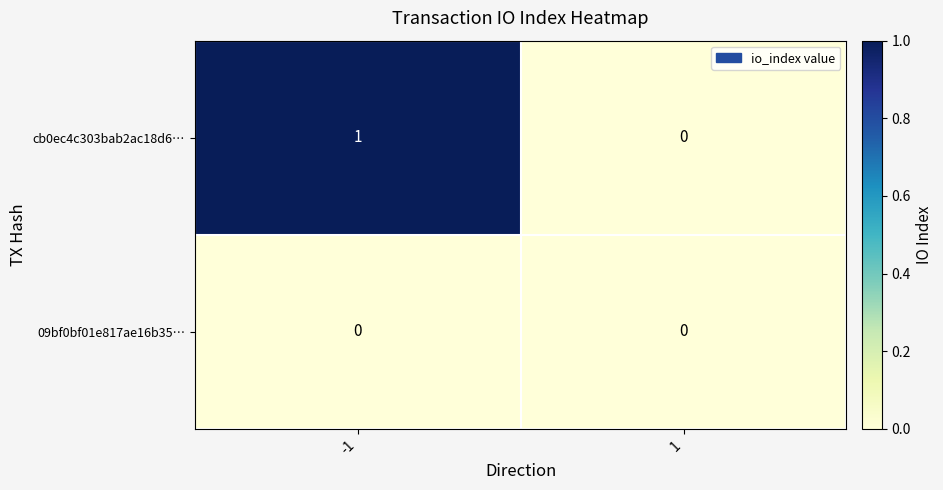

Which series has the largest range (max minus min)?

cb0ec4c303bab2ac18d6…